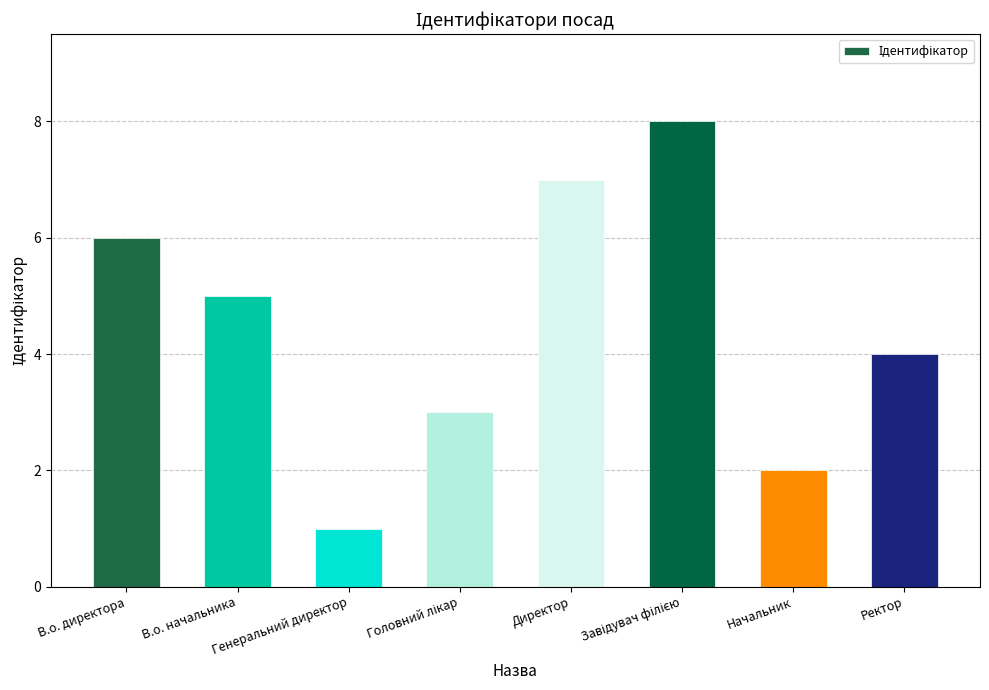

How many data points are less than 5?

4